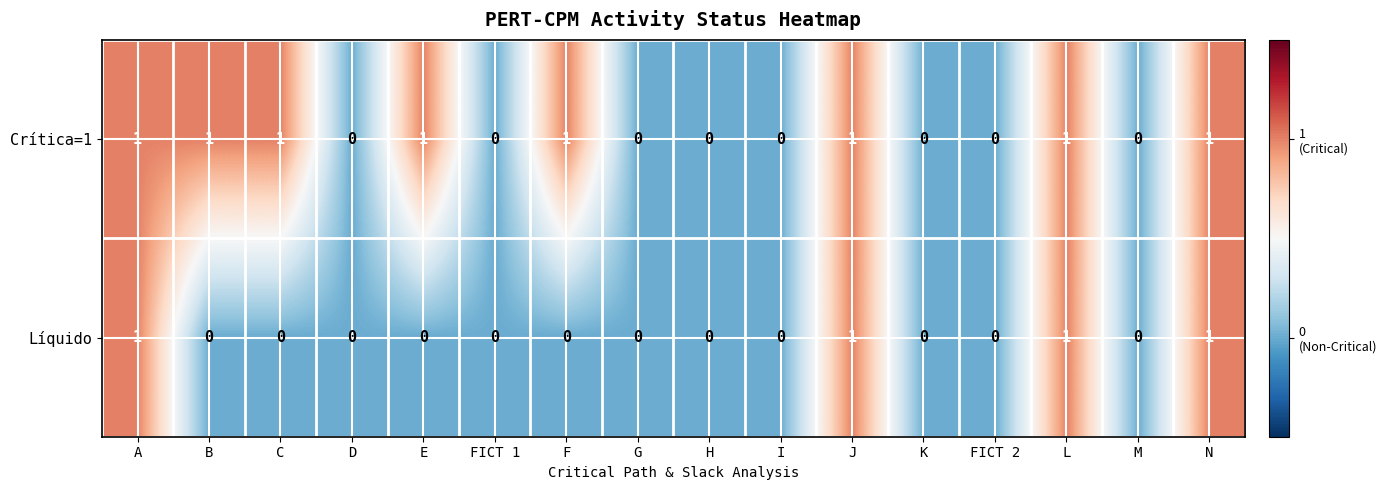

Count the Líquido values in the range 0 to 1.

16